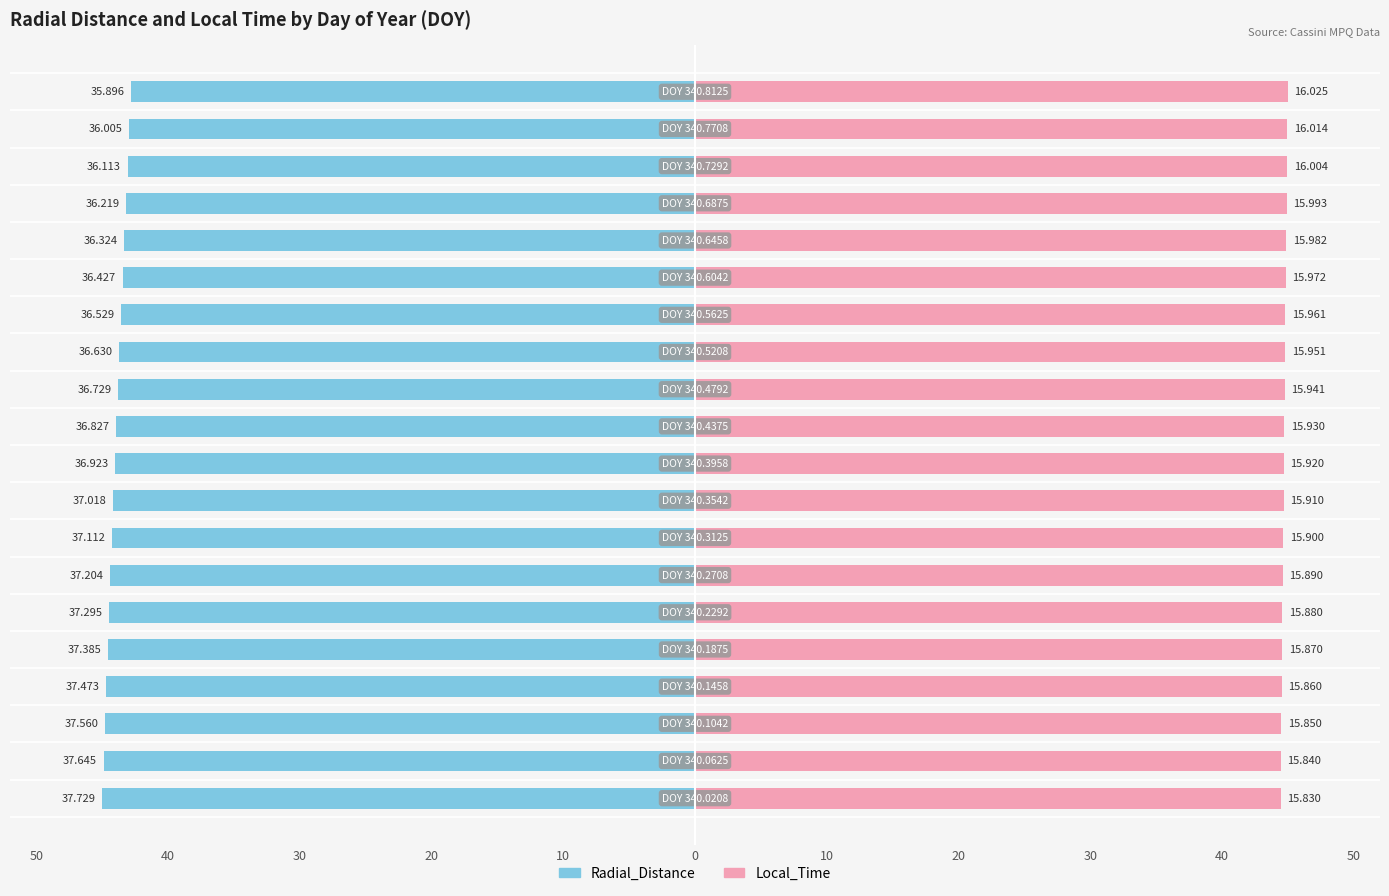

Is the value of Radial_Distance at 30 greater than the value of Local_Time at 11?

No